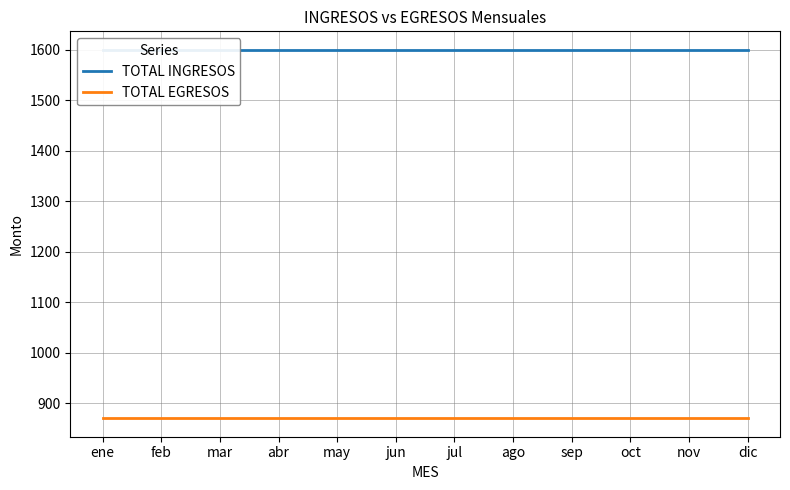

Rank the series at jul from lowest to highest value.

TOTAL EGRESOS, TOTAL INGRESOS